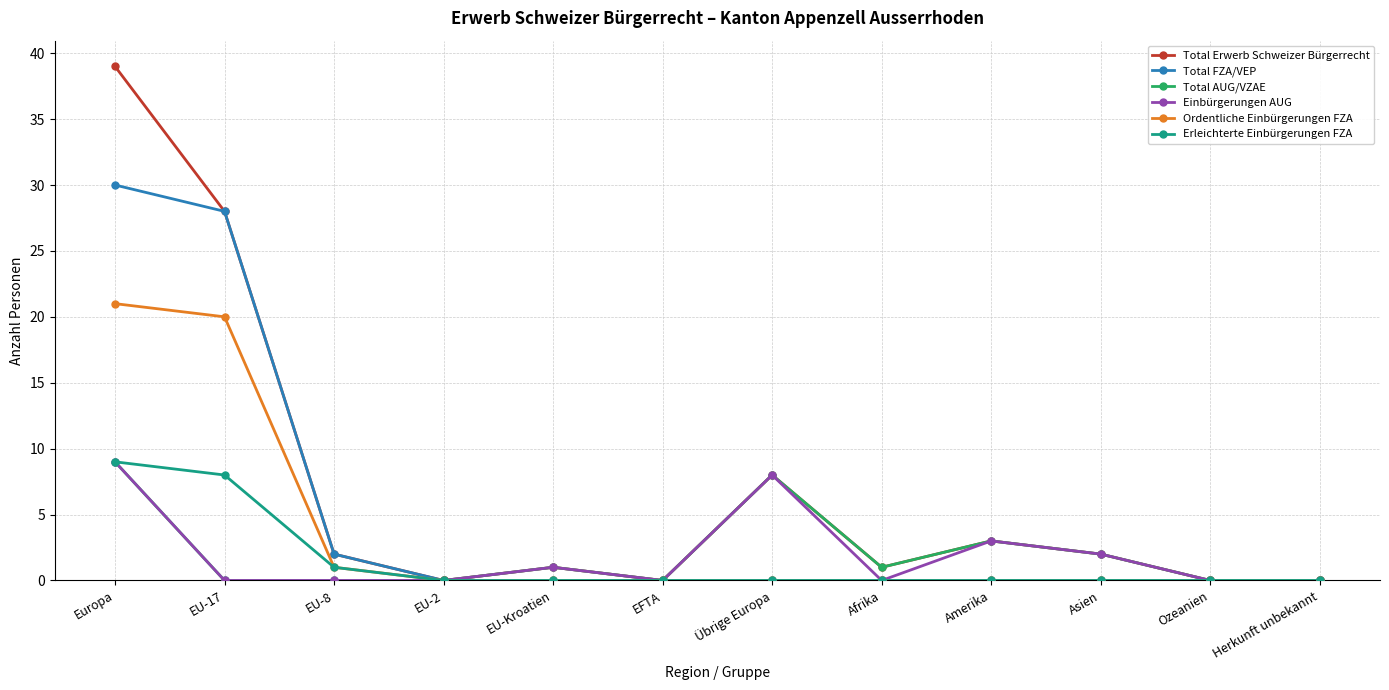

Which category has the highest value in the Erleichterte Einbürgerungen FZA series?

Europa